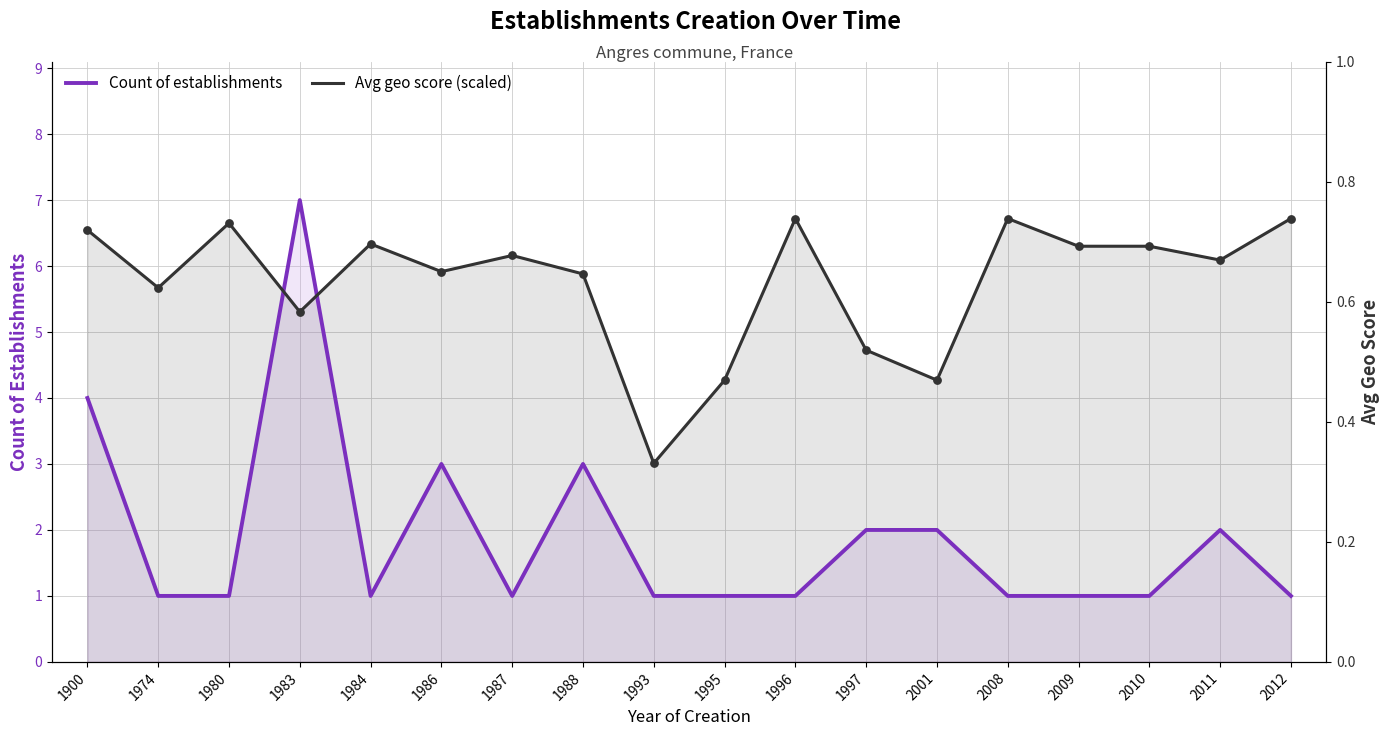

What are all the series names shown in the legend?

Count of establishments, Avg geo score (scaled)